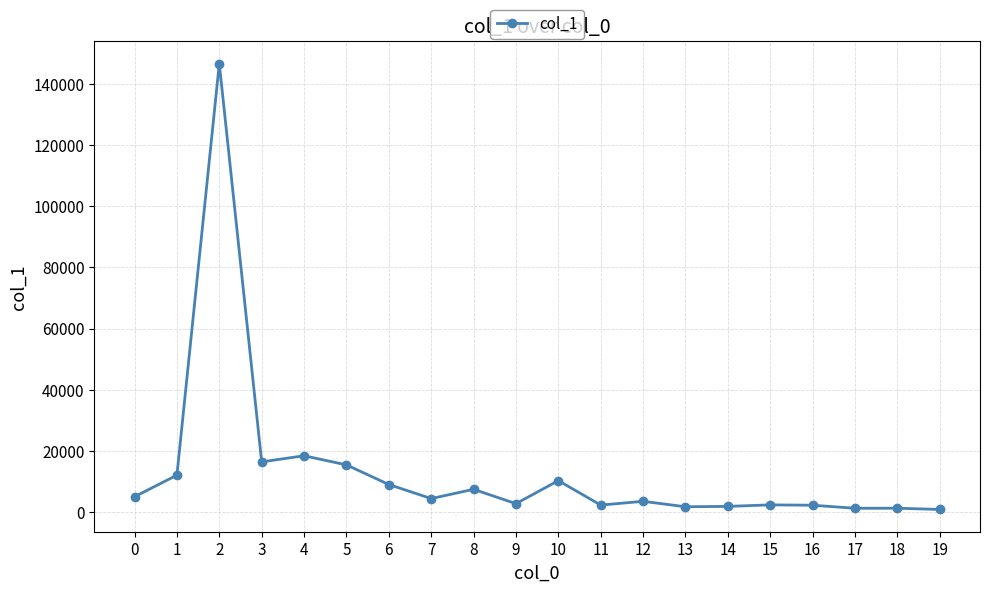

What is the maximum value shown in the chart?

146701